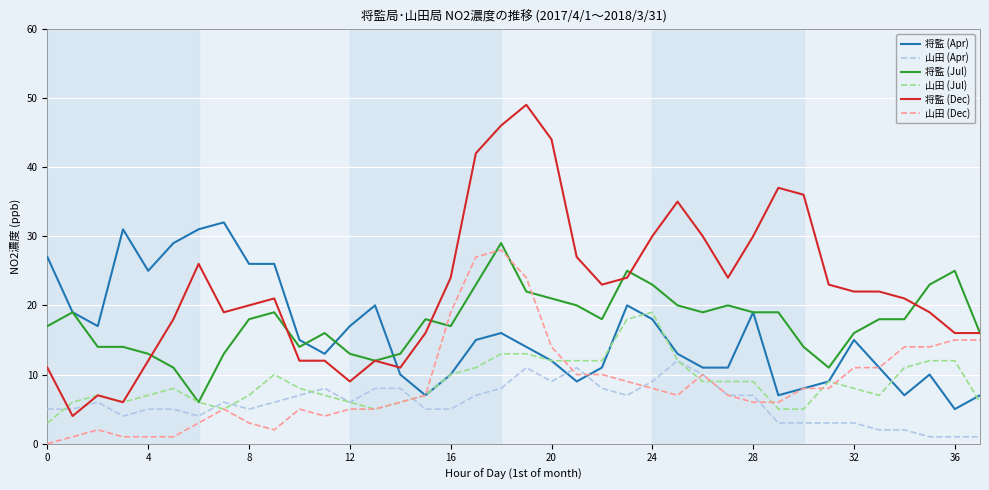

True or false: 山田 (Apr) and 将監 (Jul) cross at least once.

False